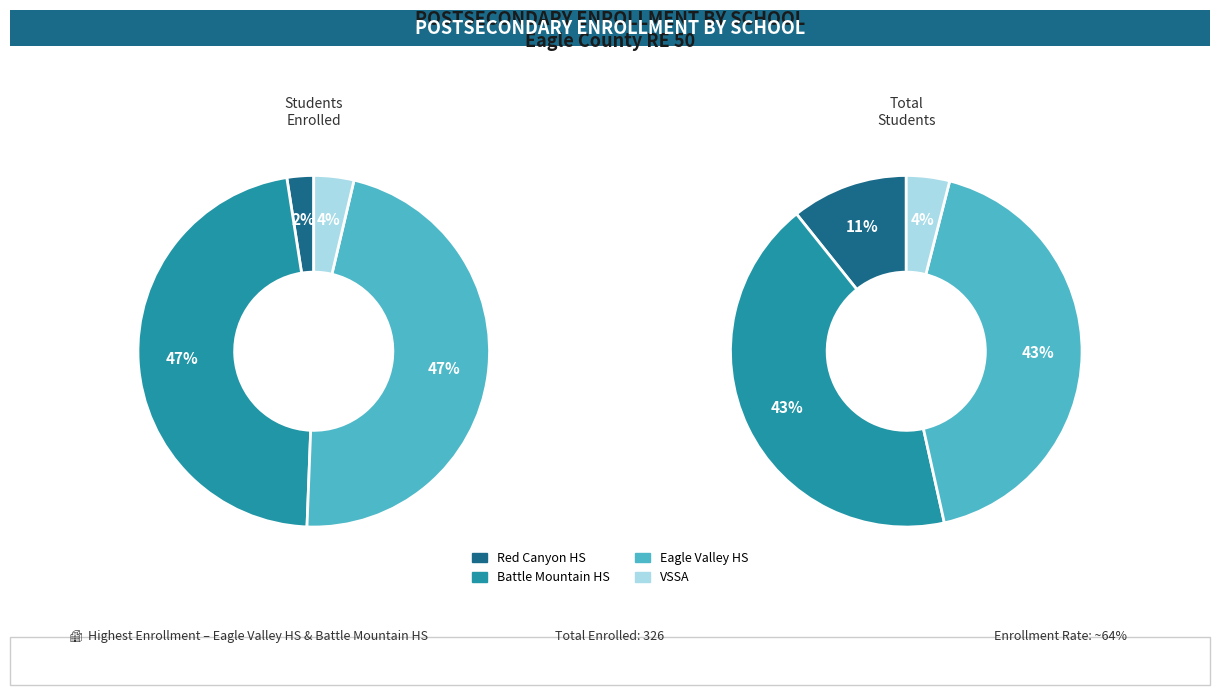

Count the number of slices in the pie.

4